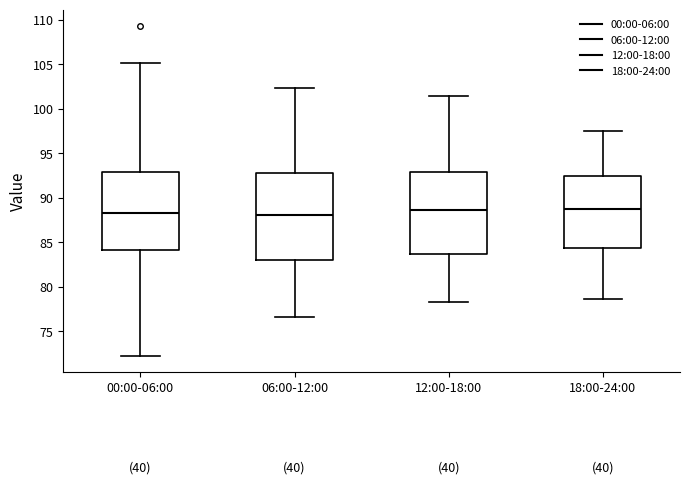

Reading left to right, read every box against the y-axis: the position of its median line, the range the box covers, and the ends of its whiskers. The values are not printed on the chart, so give them approximately, as read against the axis.

00:00-06:00: median 88.5, box 84.0 to 93.0, whiskers 72.5 to 105.0
06:00-12:00: median 88.0, box 83.0 to 93.0, whiskers 76.5 to 102.5
12:00-18:00: median 88.5, box 83.5 to 93.0, whiskers 78.5 to 101.5
18:00-24:00: median 88.5, box 84.5 to 92.5, whiskers 78.5 to 97.5